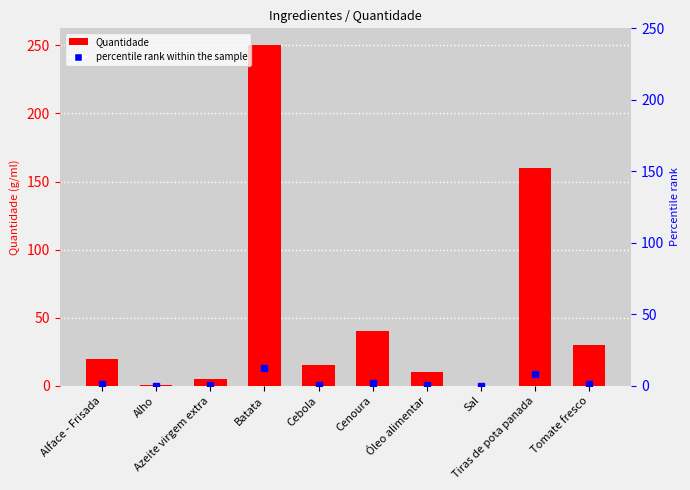

Rank the categories by value from lowest to highest.

Sal, Alho, Azeite virgem extra, Óleo alimentar, Cebola, Alface - Frisada, Tomate fresco, Cenoura, Tiras de pota panada, Batata